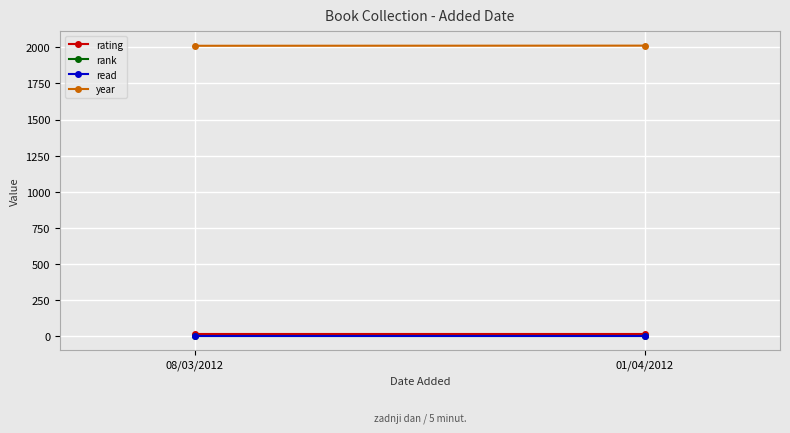

Which series has the largest total across all categories?

year